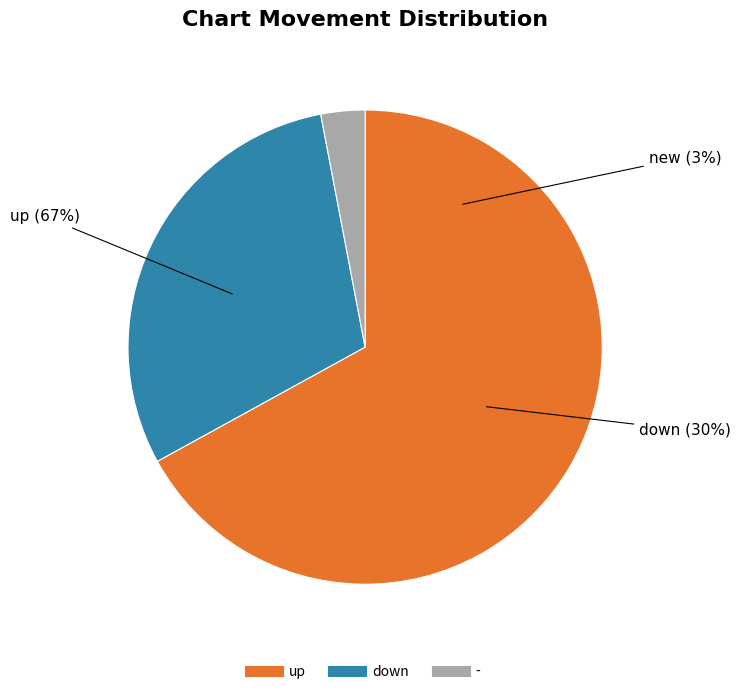

Combined, what portion of the pie is - and down?

33.0%